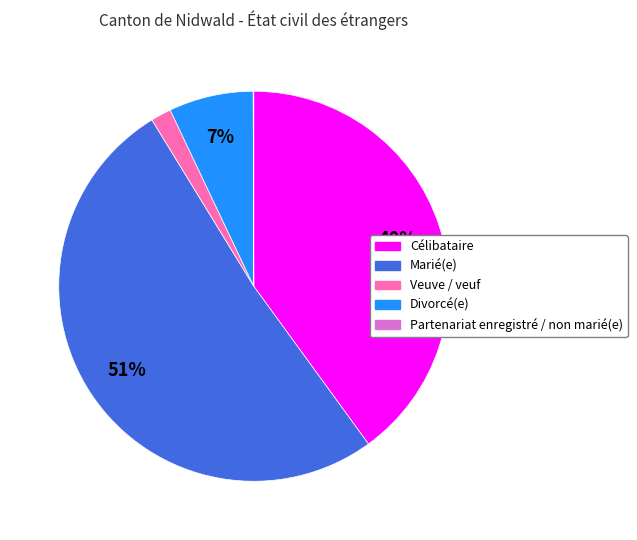

Is the sum of Divorcé(e) and Veuve / veuf greater than half?

No